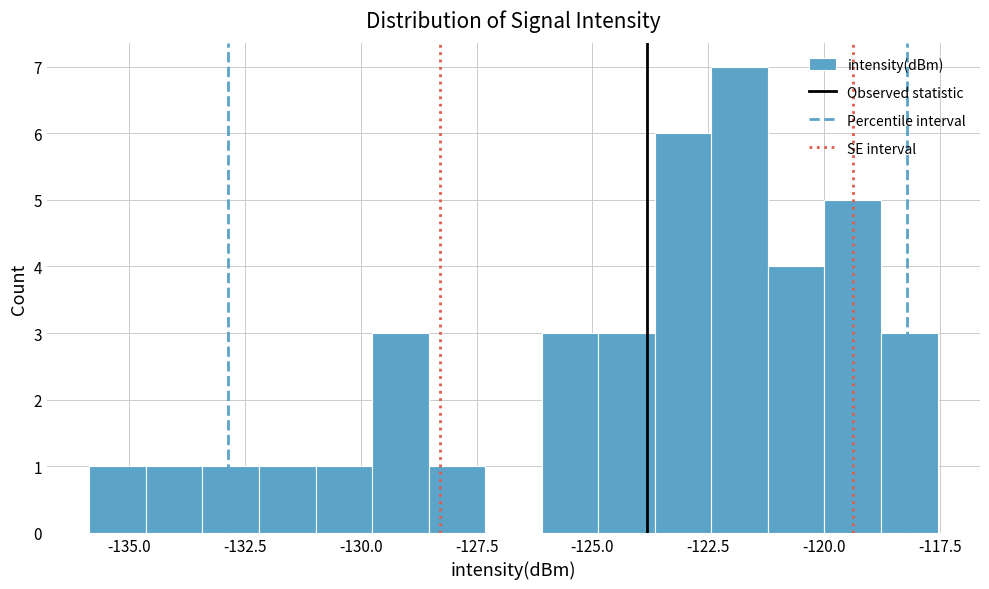

Around what value on the x-axis is the tallest bar? Give the approximate position of its centre, as read against the axis.

-122.0